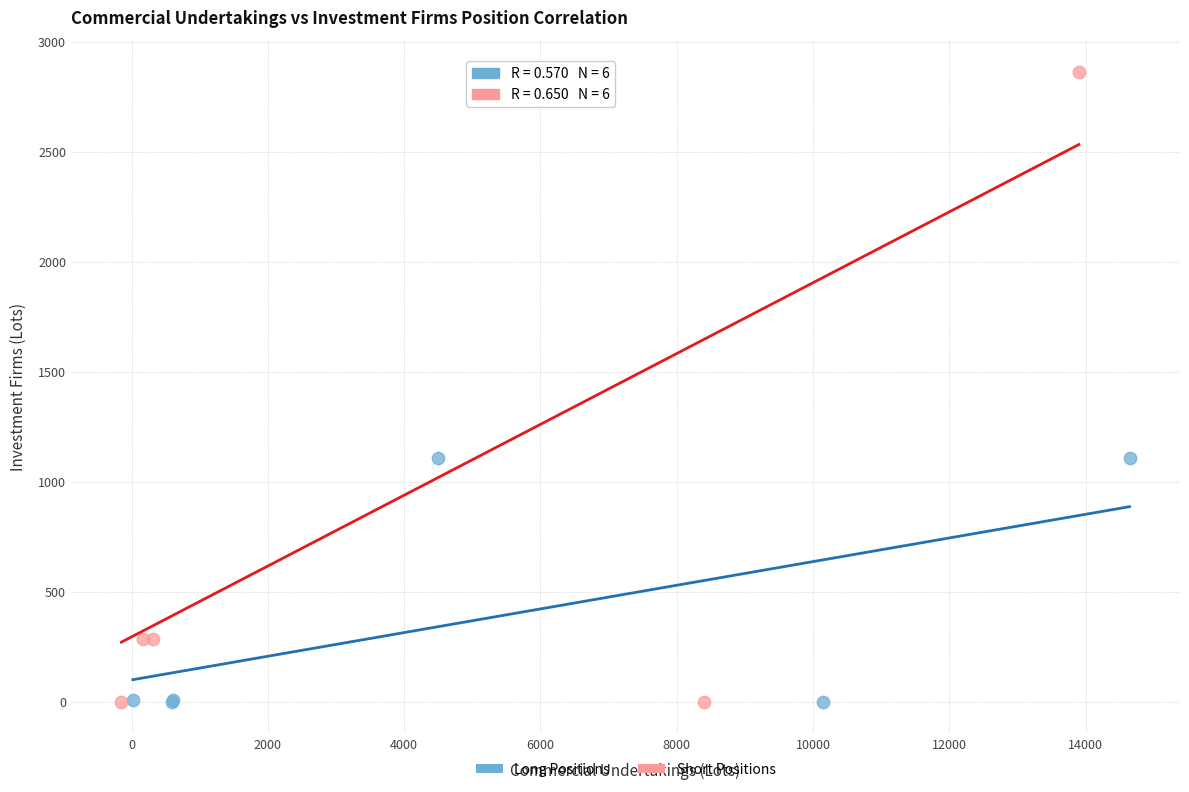

Which series has the widest spread of Y values?

Short Positions